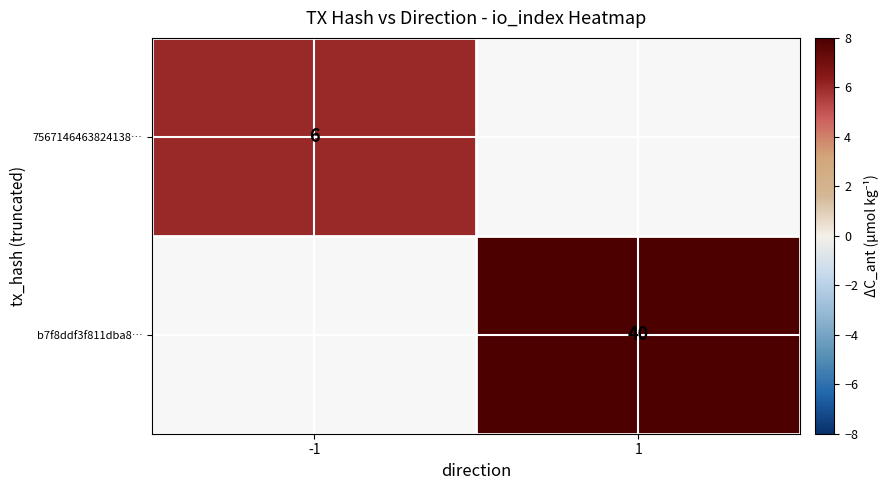

The value of 7567146463824138… at -1 is 8. True or false?

False